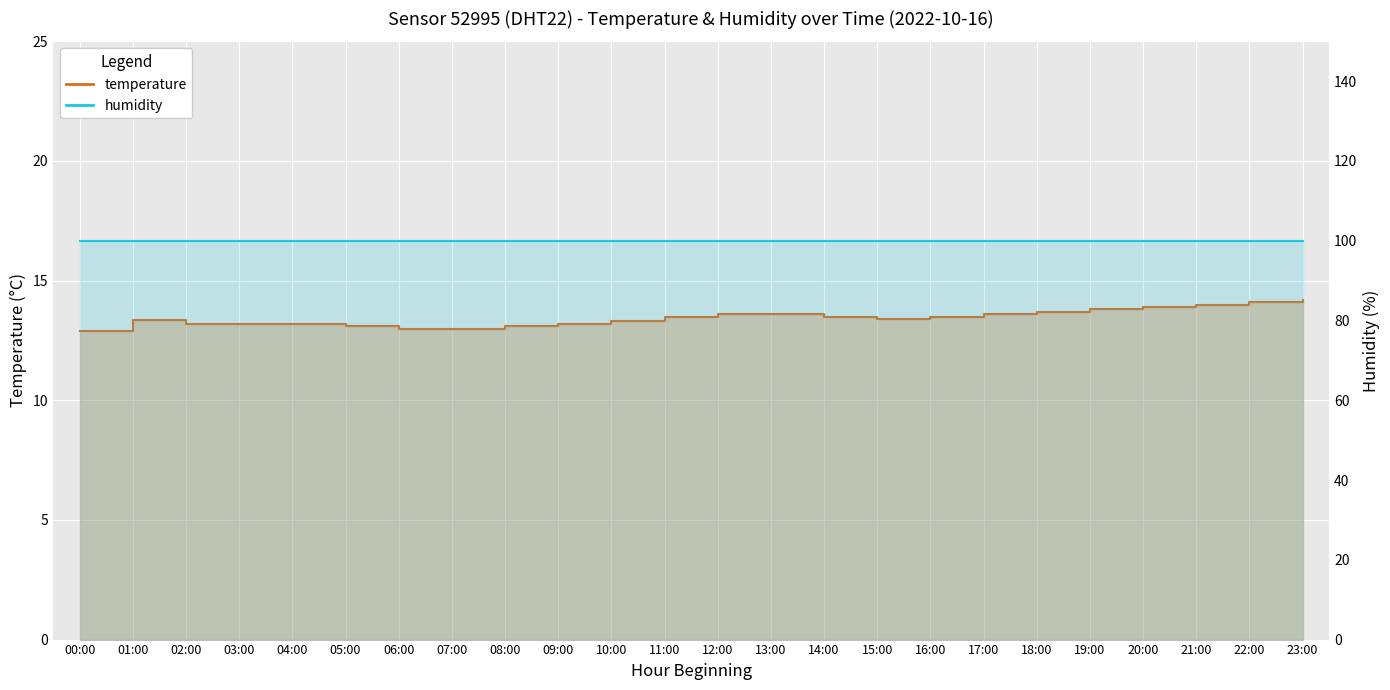

Where is the data nearest to the value 13?

06:00